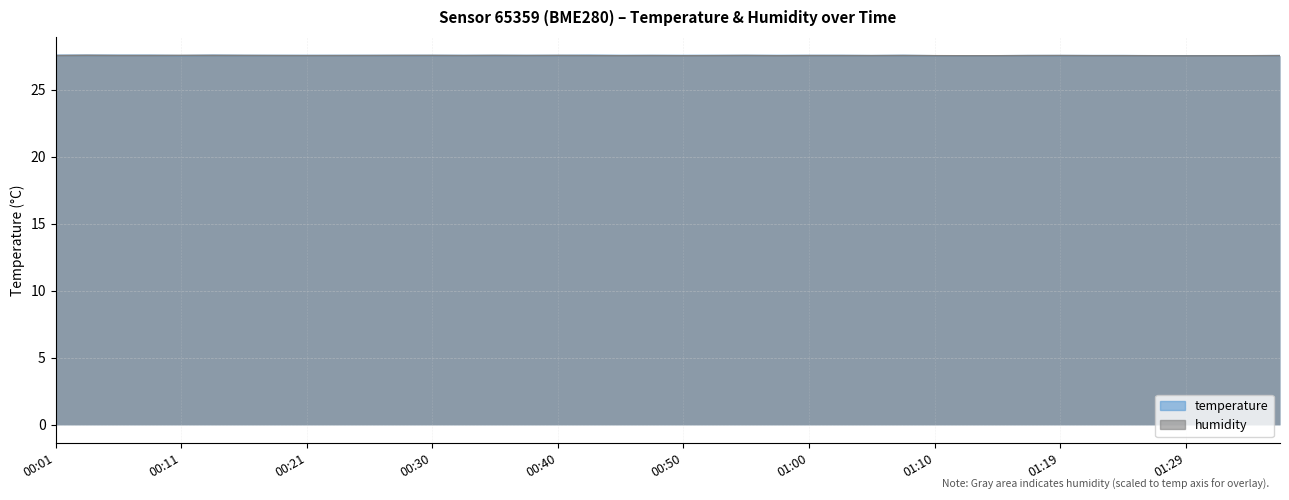

How many lines are shown in the chart?

2